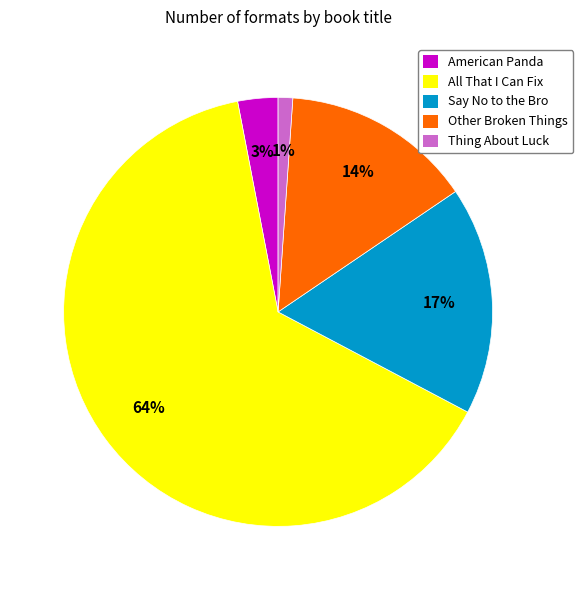

Is it true that Other Broken Things is 14% of the pie?

True